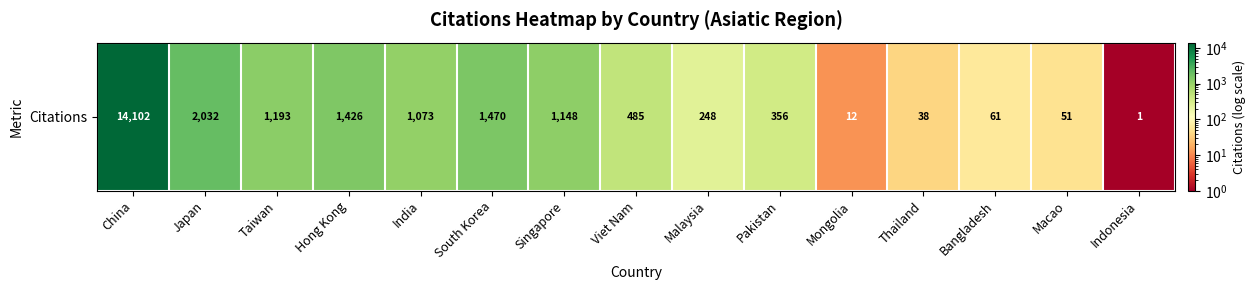

True or false: the data shows 38 at Thailand.

True